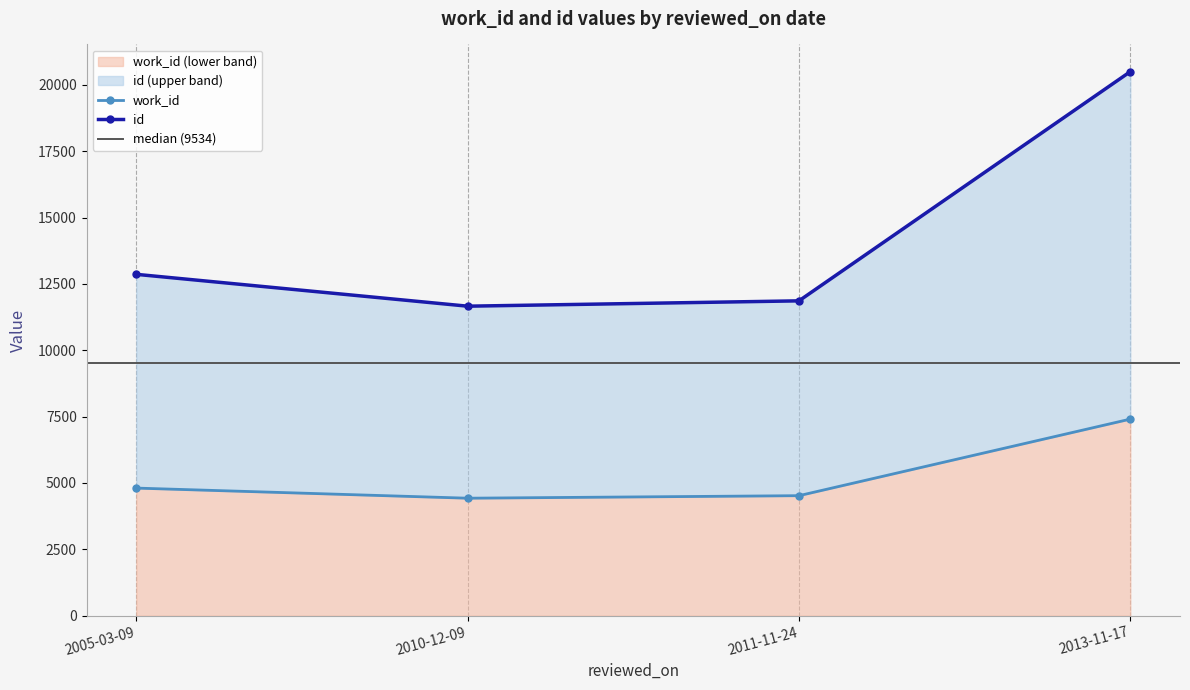

What is the difference between the id values at 2010-12-09 and 2013-11-17?

8837